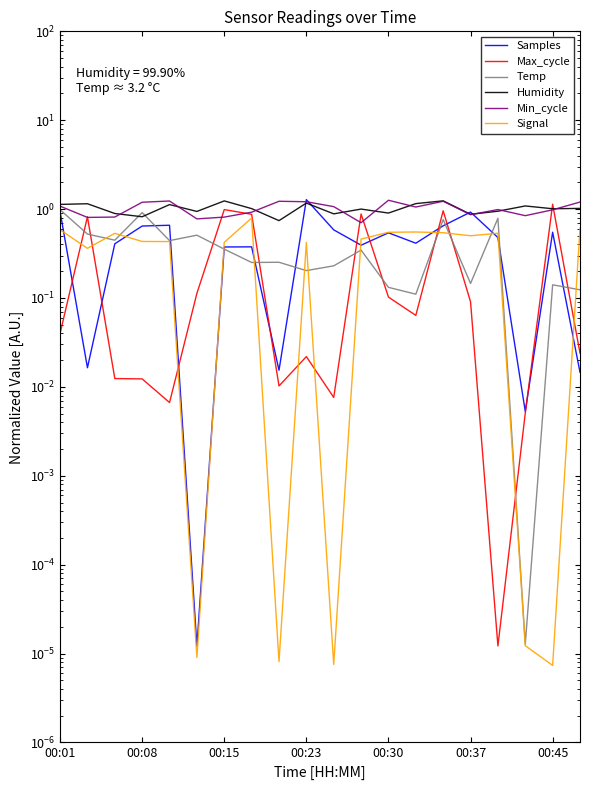

Does the chart display data point markers on the line(s)?

No